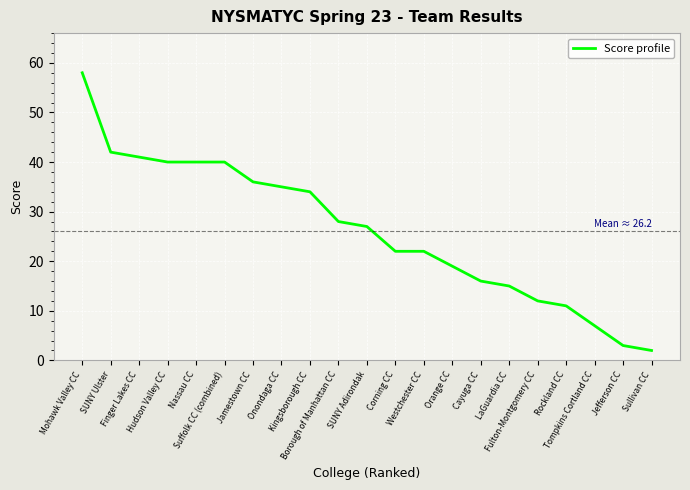

What is the greatest value displayed?

58